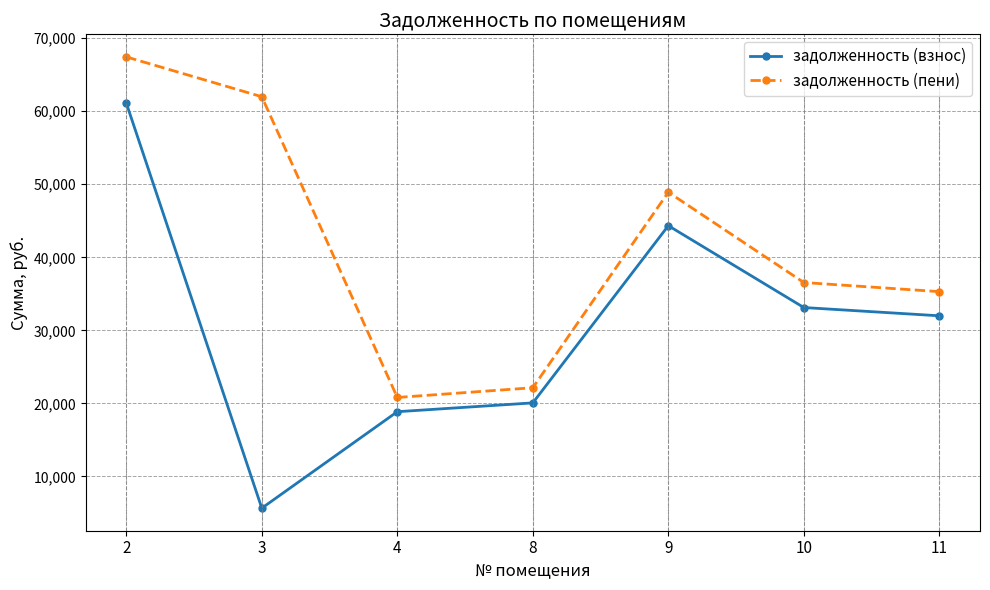

What are all the series names shown in the legend?

задолженность (взнос), задолженность (пени)